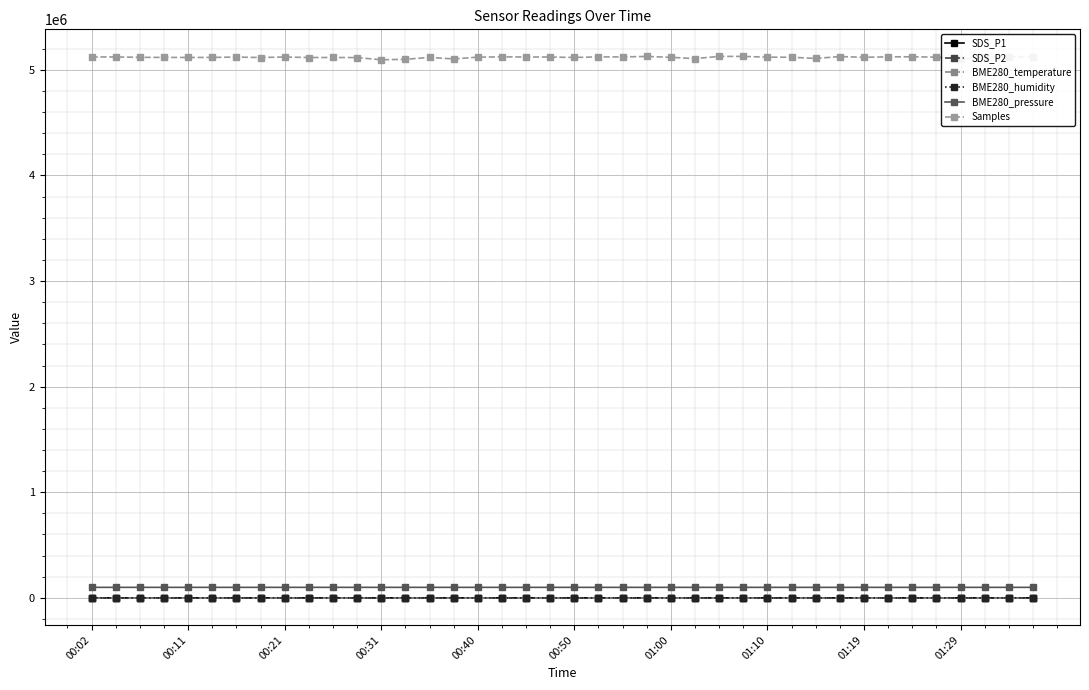

True or false: BME280_pressure has more than 1 interior local peaks.

True